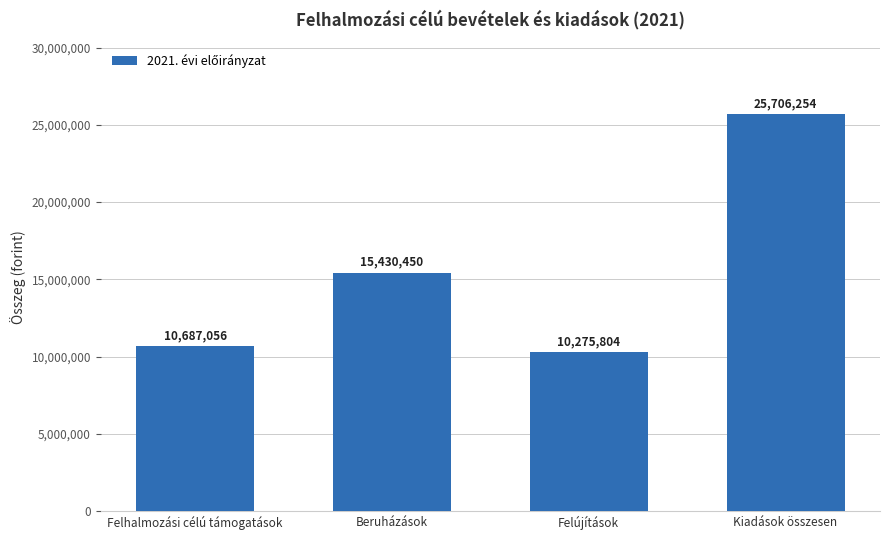

Is it true that the value at Felújítások is 2387485?

False